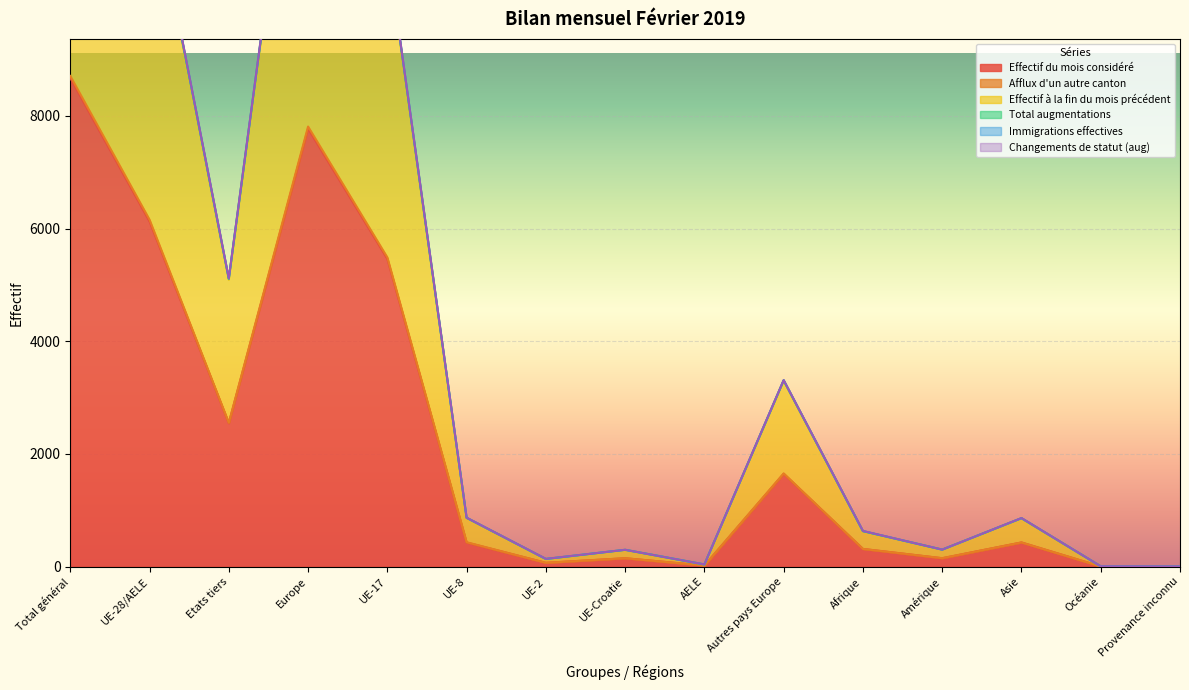

Does the chart display data point markers on the line(s)?

No